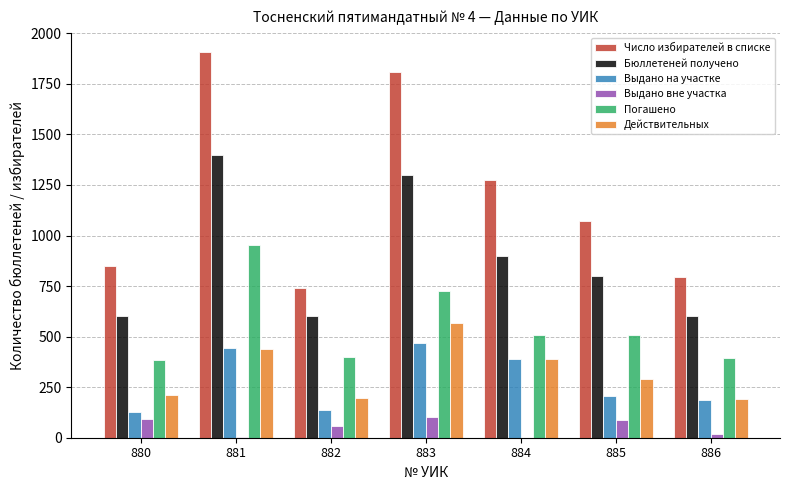

At which category is the sum across all series the highest?

881